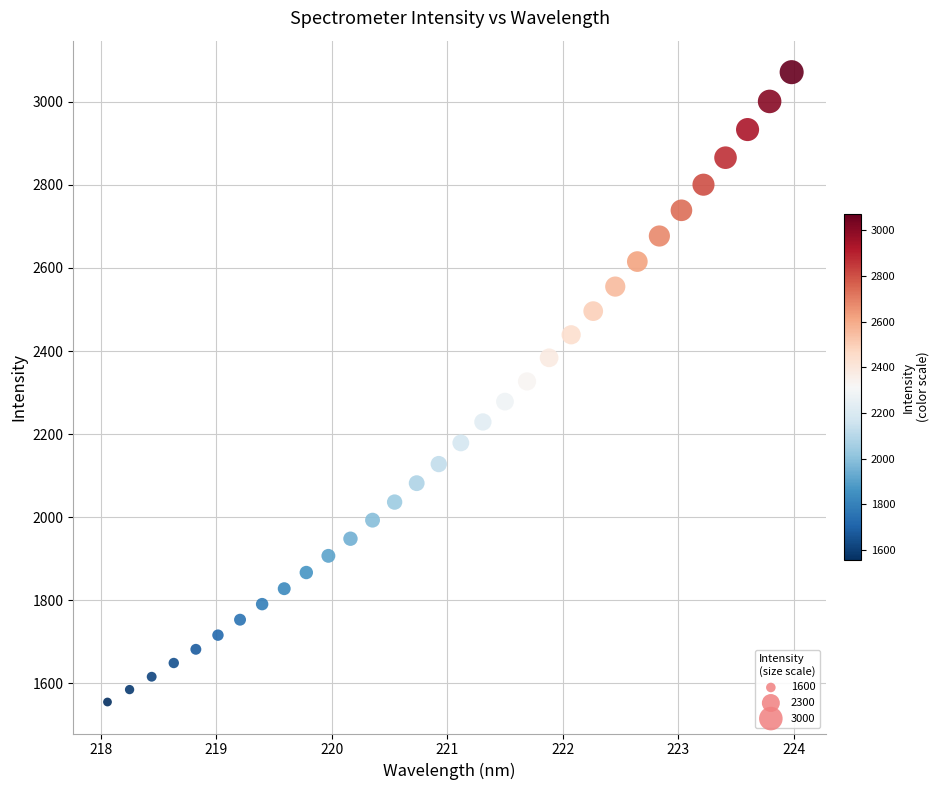

What is the range of X values (max minus min)?

5.9